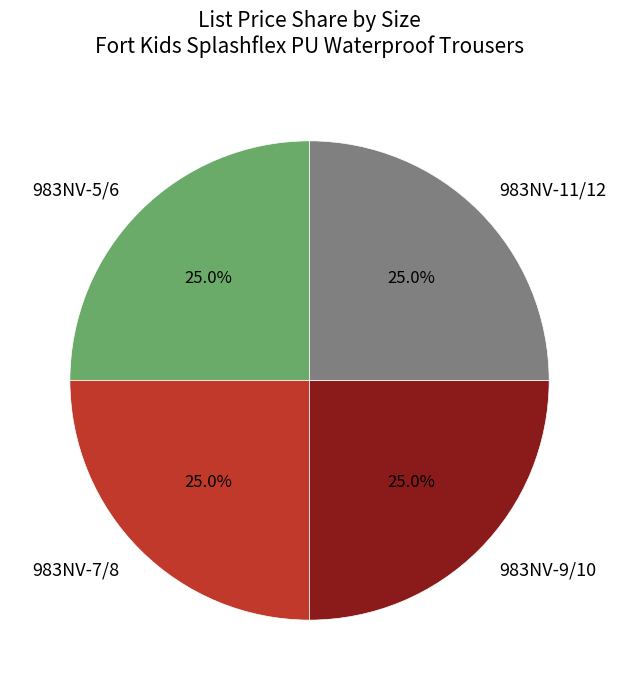

Does 983NV-5/6 represent more than half of the total?

No